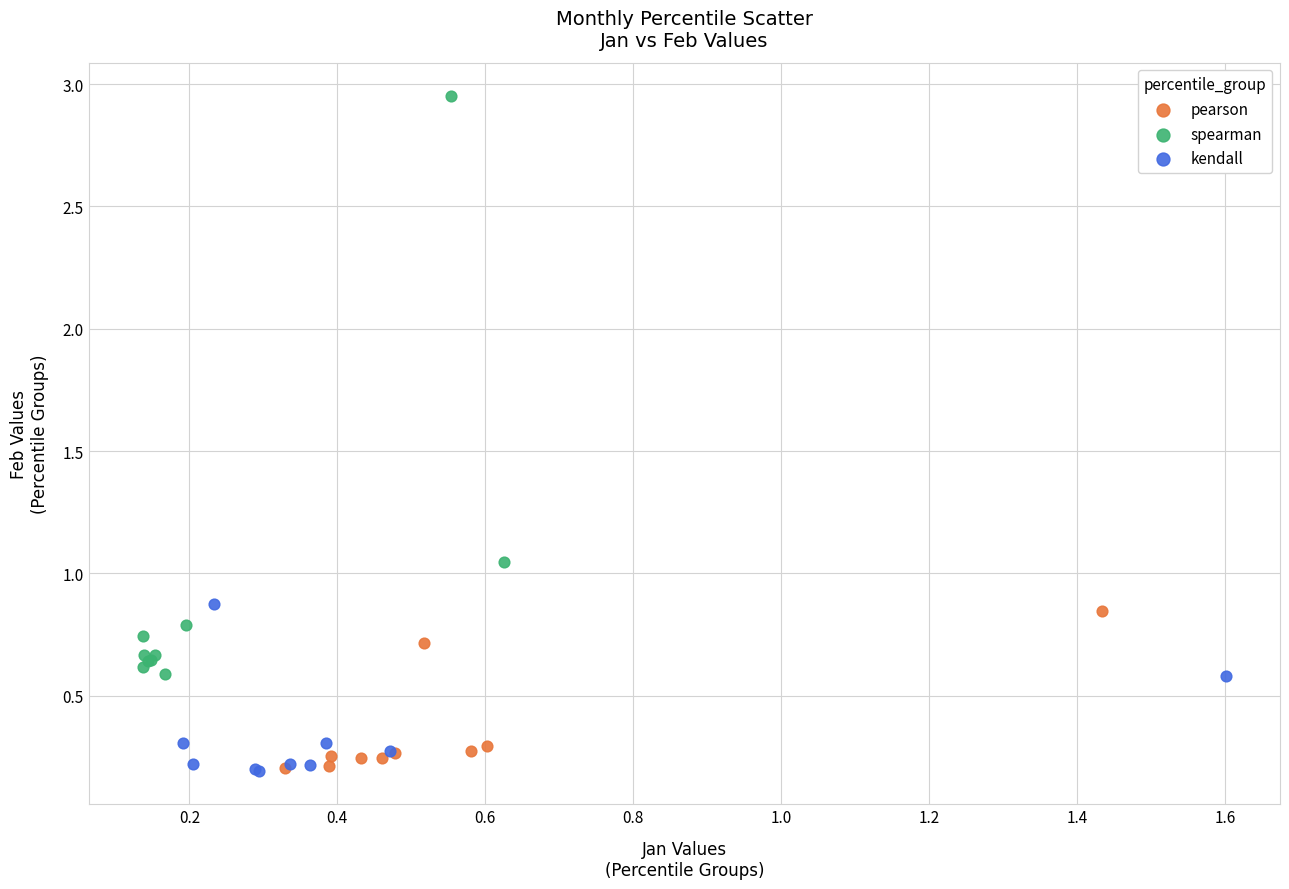

Which series contains the highest Y value?

spearman